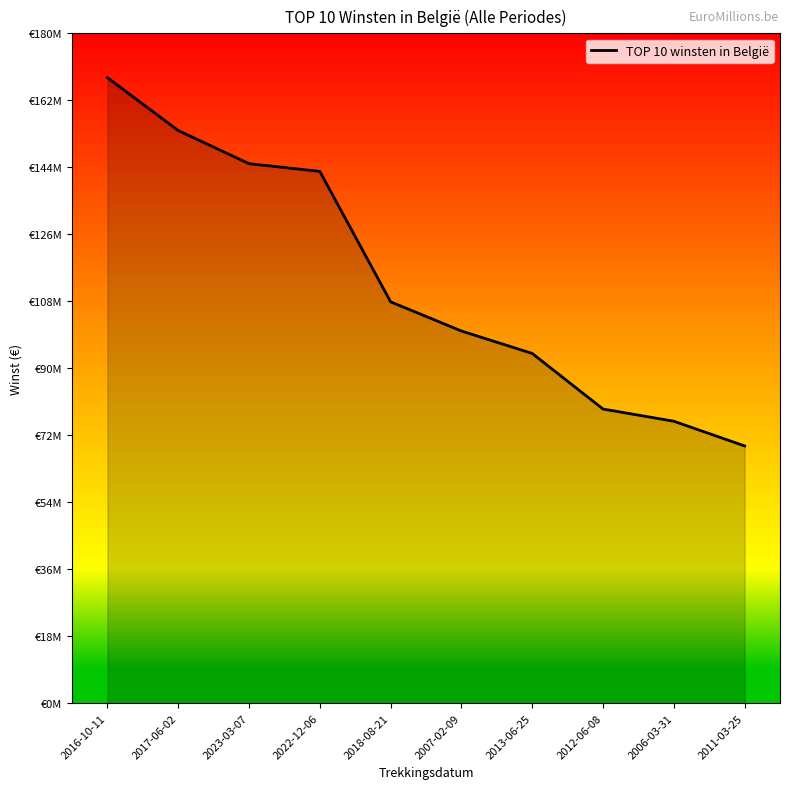

What position from the right is 2023-03-07?

8